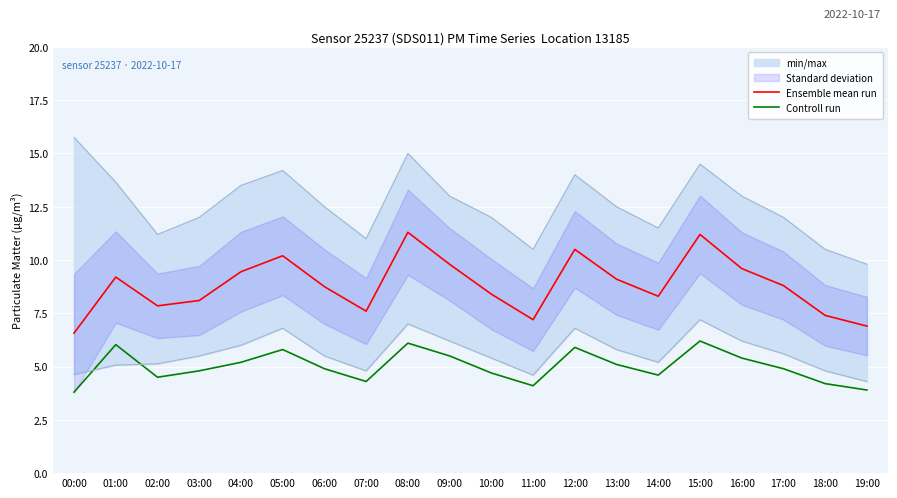

What position from the left is 11:00?

12